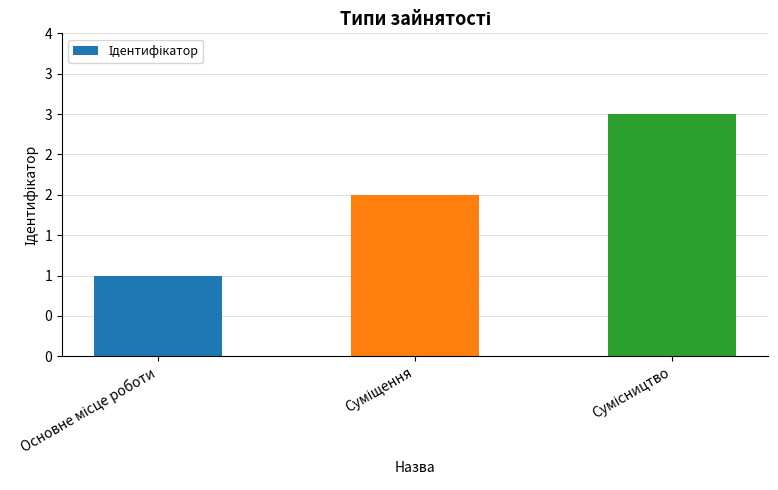

At which label is the value closest to 2?

Суміщення